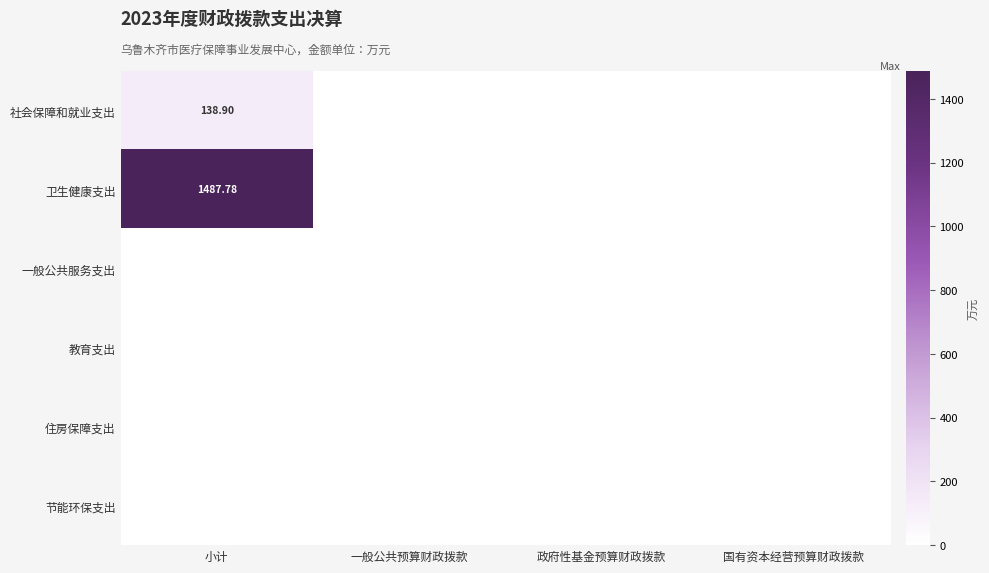

Which label corresponds to the largest value in the chart?

小计